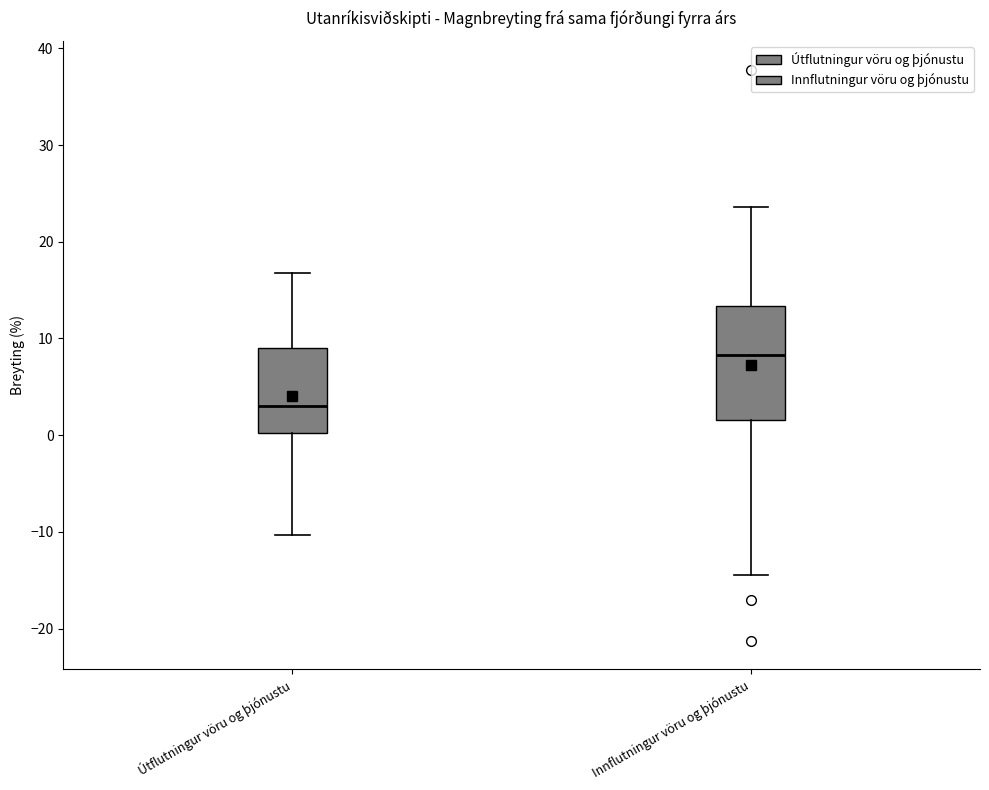

Which box's median line is the highest?

Innflutningur vöru og þjónustu